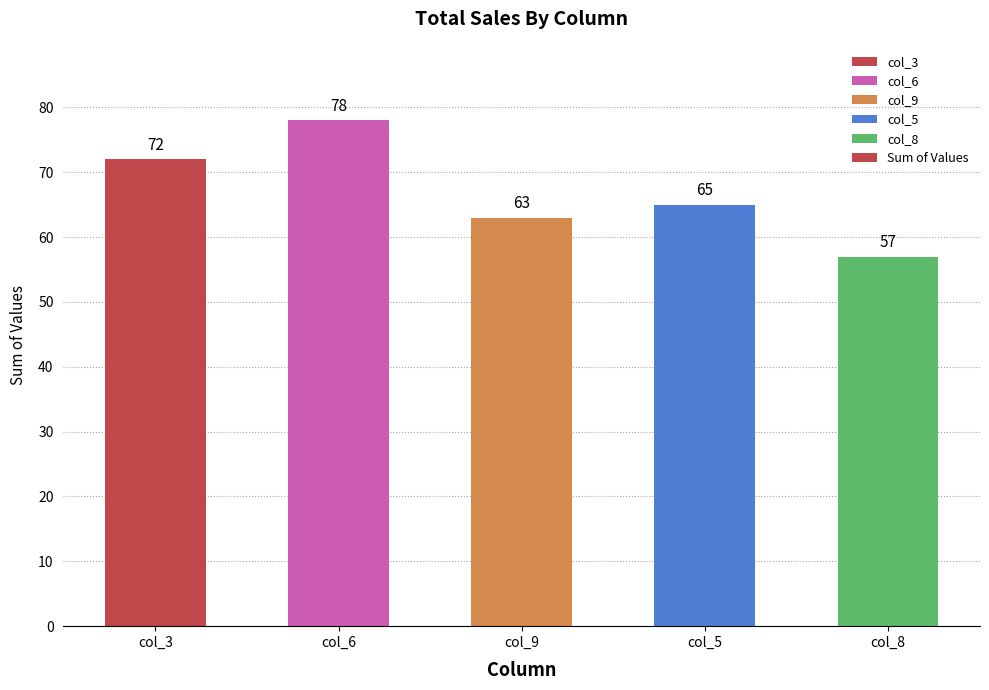

What is the value of the 1st bar from the left?

72